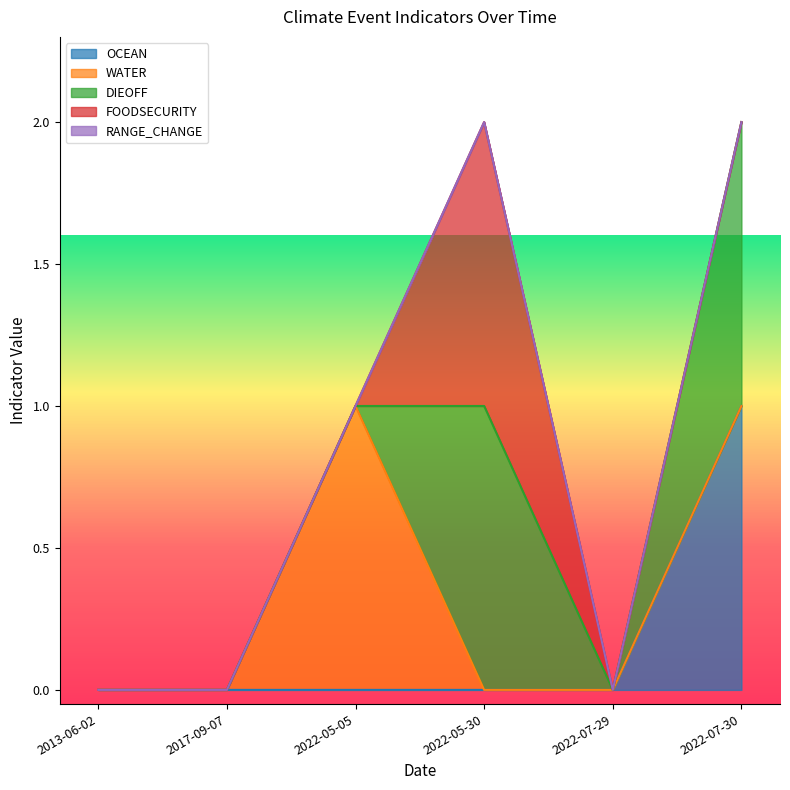

True or false: FOODSECURITY and DIEOFF cross at least once.

False